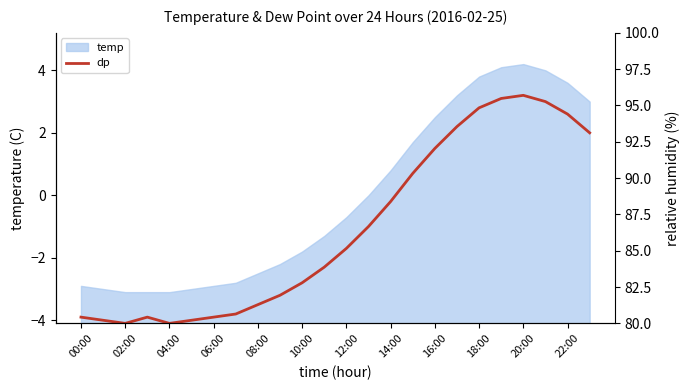

How many categories are shown in the chart?

24